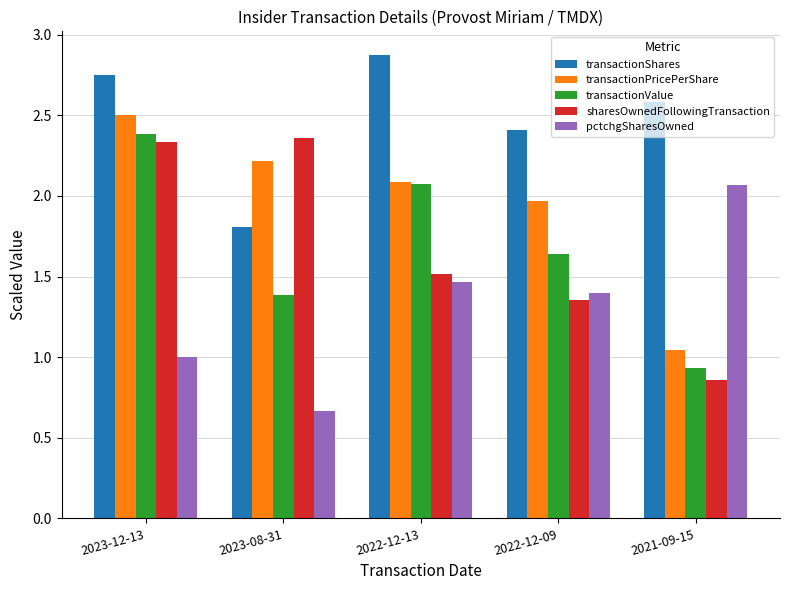

What is the label of the 2nd bar from the left?

2023-08-31